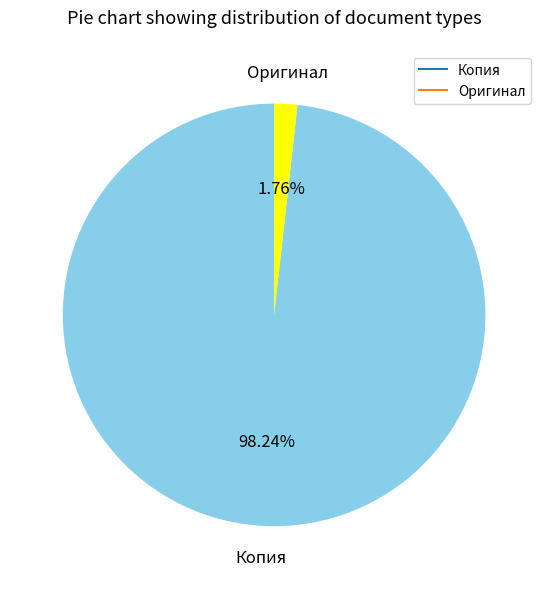

How many slices are in this pie chart?

2